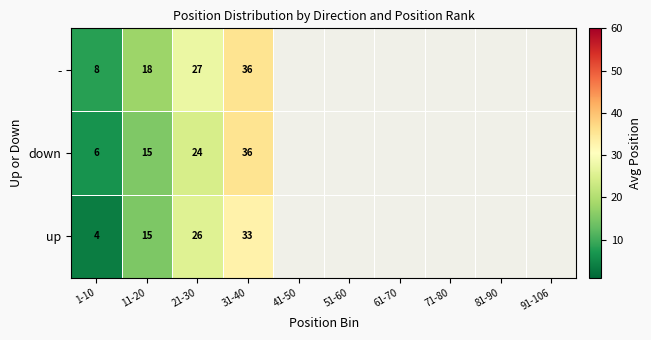

Between 1-10 and 31-40, which series saw the biggest shift?

down